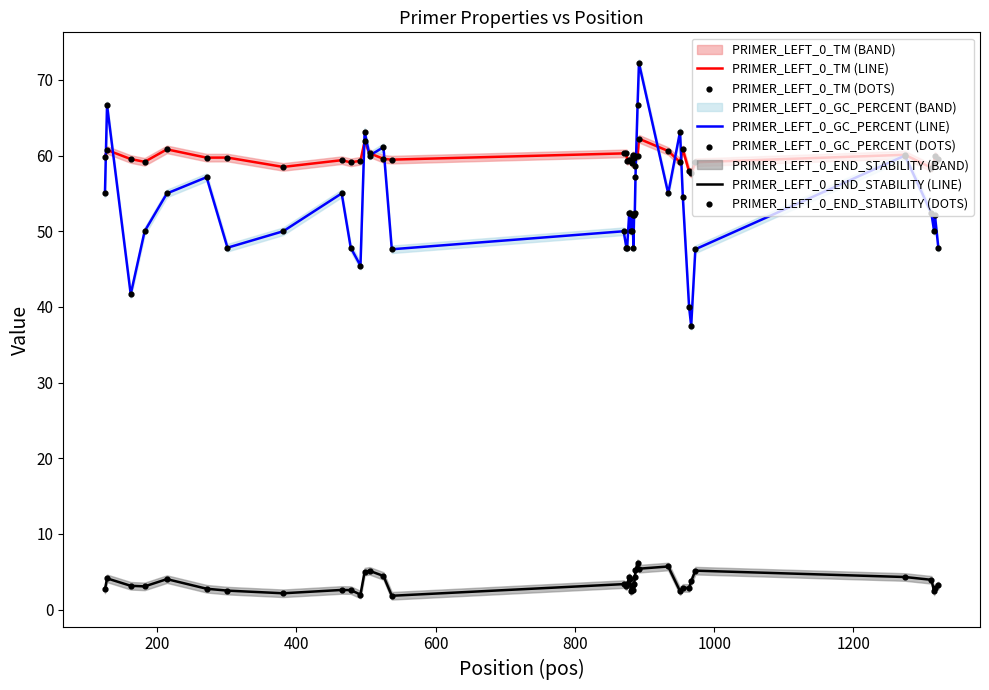

Which series contains the lowest Y value?

PRIMER_LEFT_0_END_STABILITY (LINE)